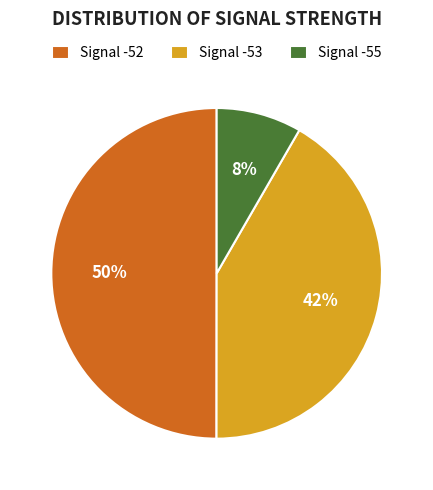

Count the number of slices in the pie.

3